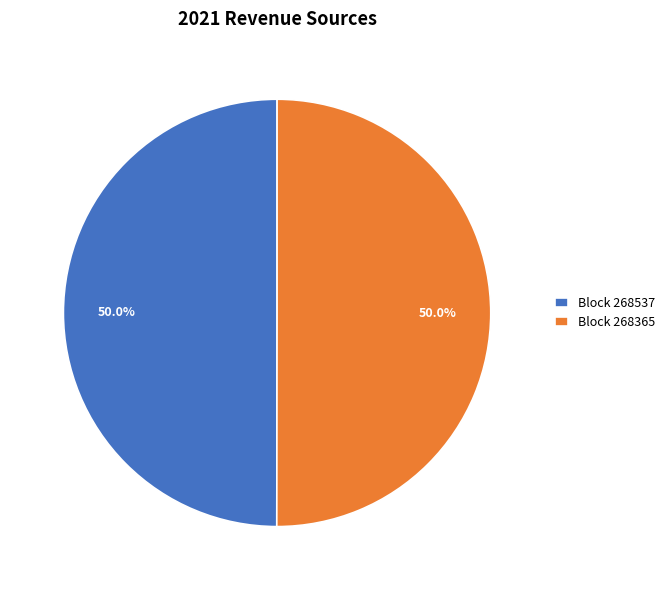

Do Block 268365 and Block 268537 together represent more than half of the pie?

Yes